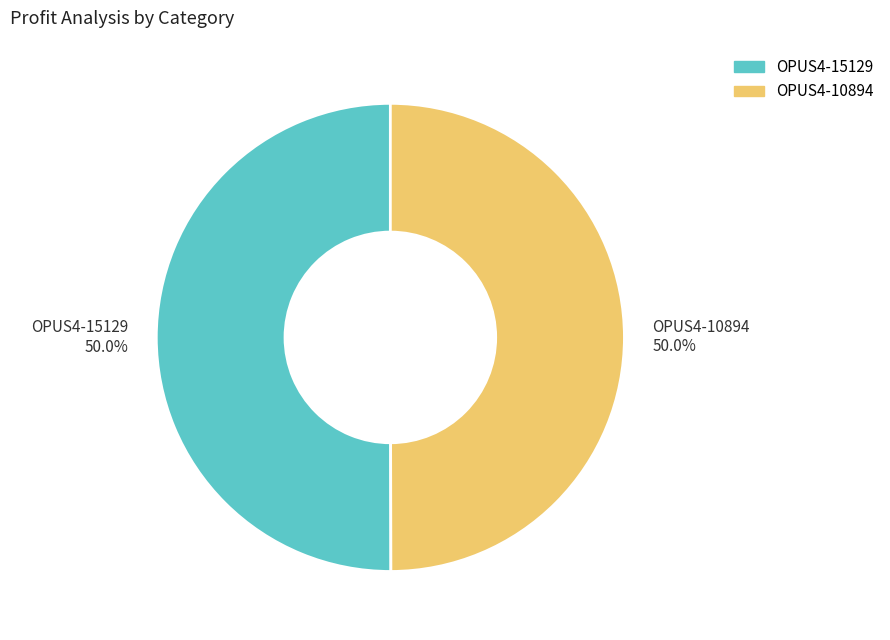

What is the total percentage of OPUS4-10894 50.0% and OPUS4-15129 50.0%?

100.0%